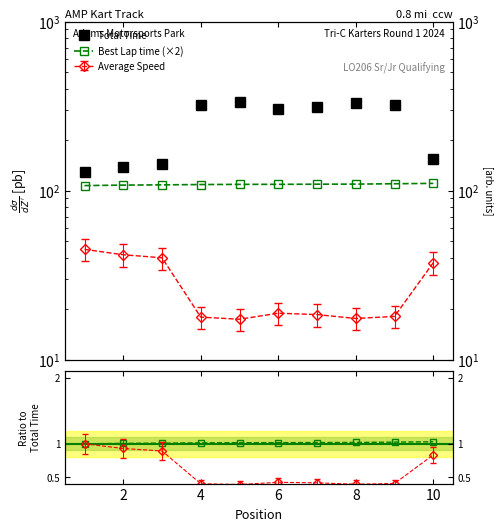

Does the chart have visible grid lines?

No